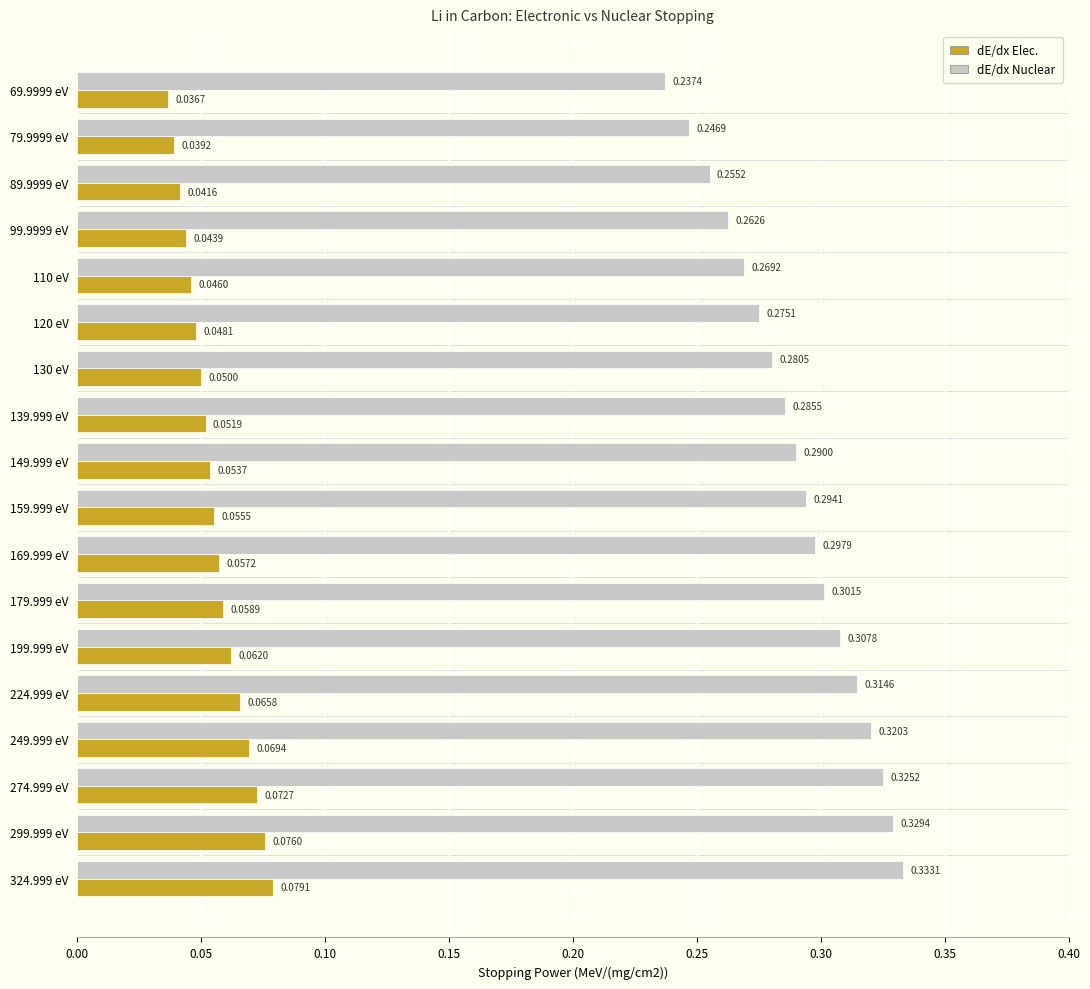

Which series changed the most between 99.9999 eV and 179.999 eV?

dE/dx Nuclear